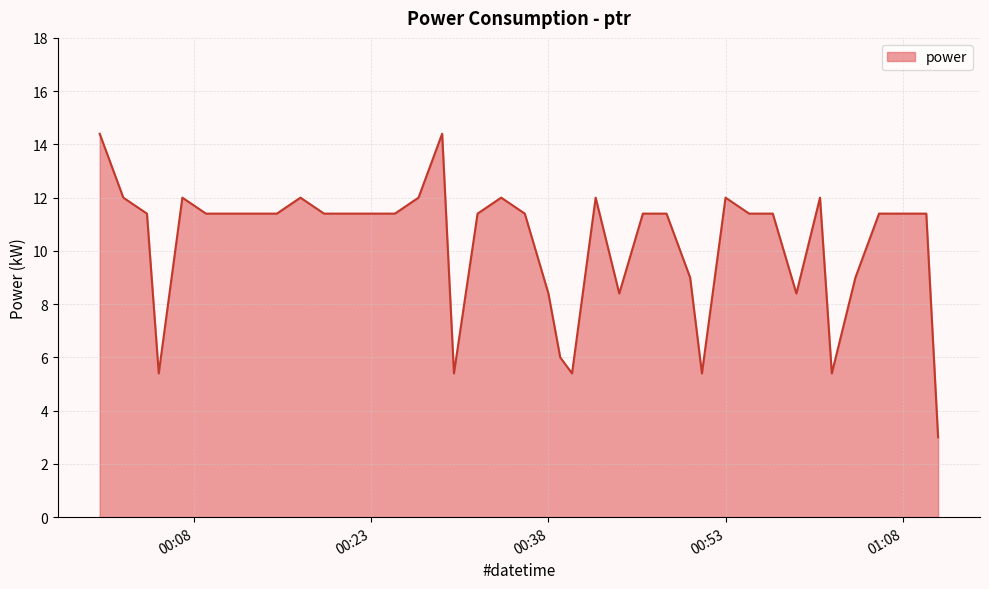

What is the difference between the maximum and minimum values?

11.4